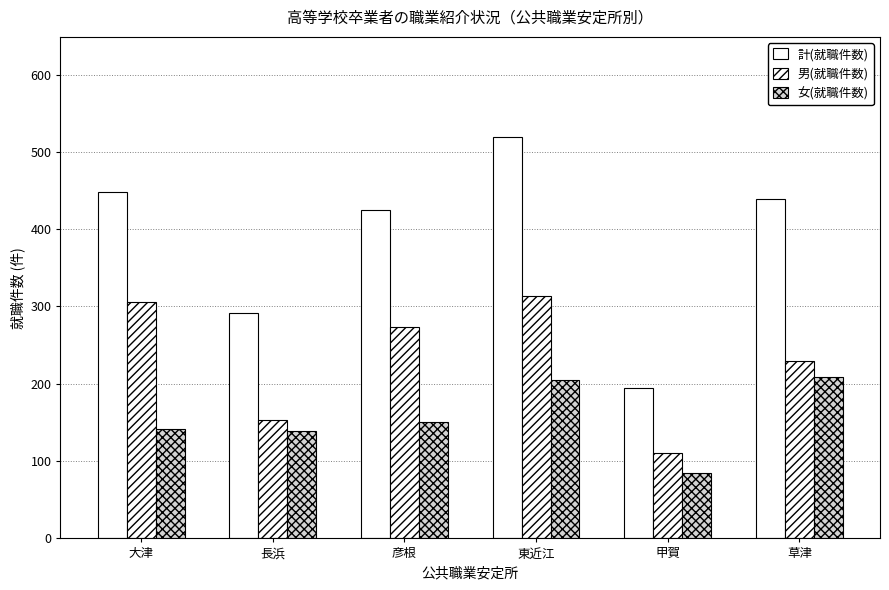

Between 彦根 and 甲賀, which series saw the biggest shift?

計(就職件数)